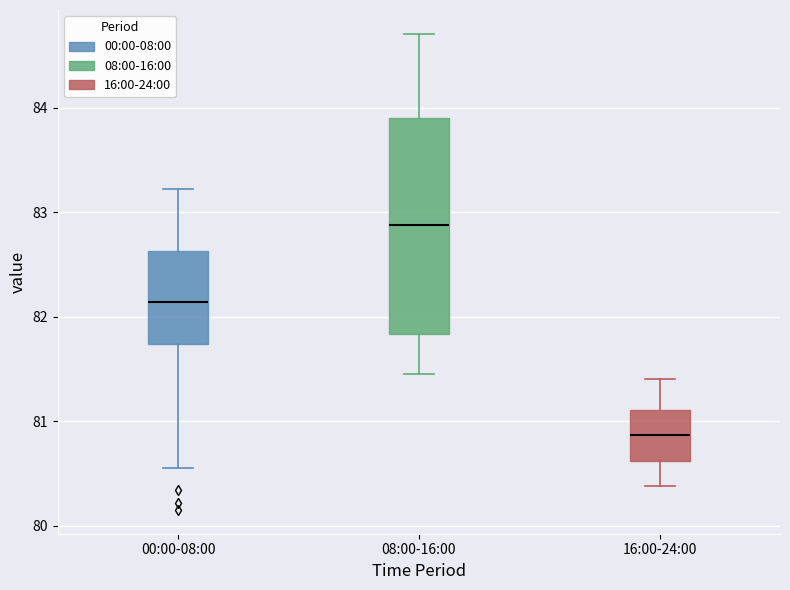

Where does the median line of the box for 16:00-24:00 sit on the y-axis? The values are not printed on the chart, so give them approximately, as read against the axis.

80.9